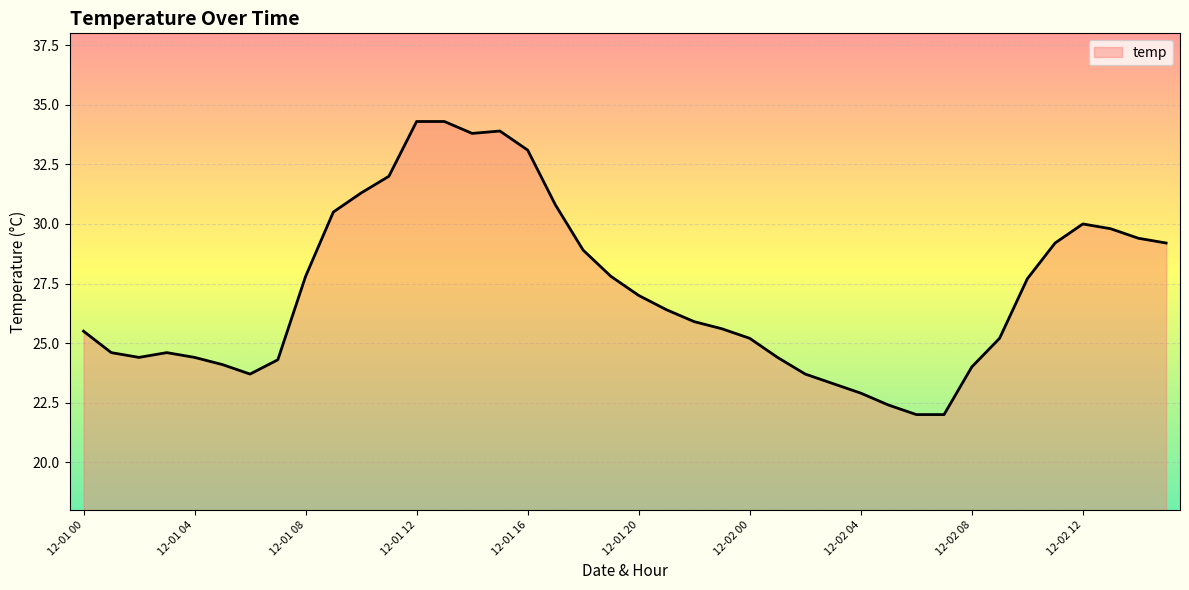

How many lines are shown in the chart?

1